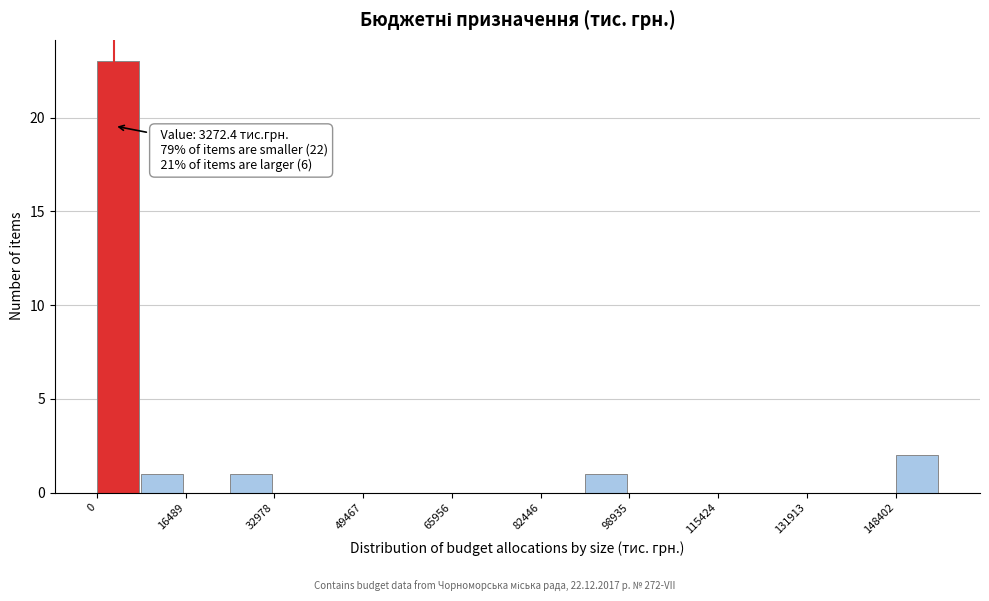

Over which range of the x-axis is the bar tallest?

0 to 8000